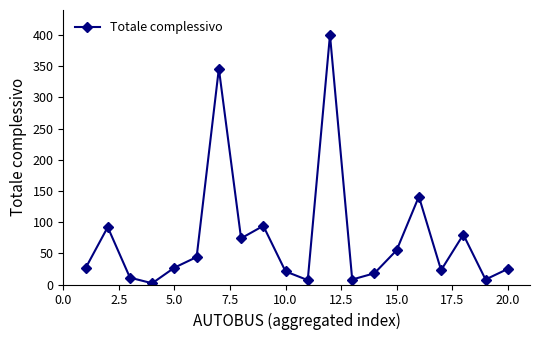

What is the average value?

75